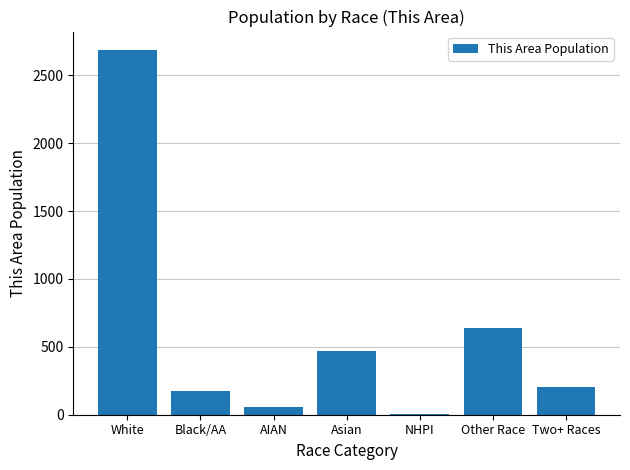

Reading left to right, extract all data points from this chart.

2687	176	58	467	6	640	201